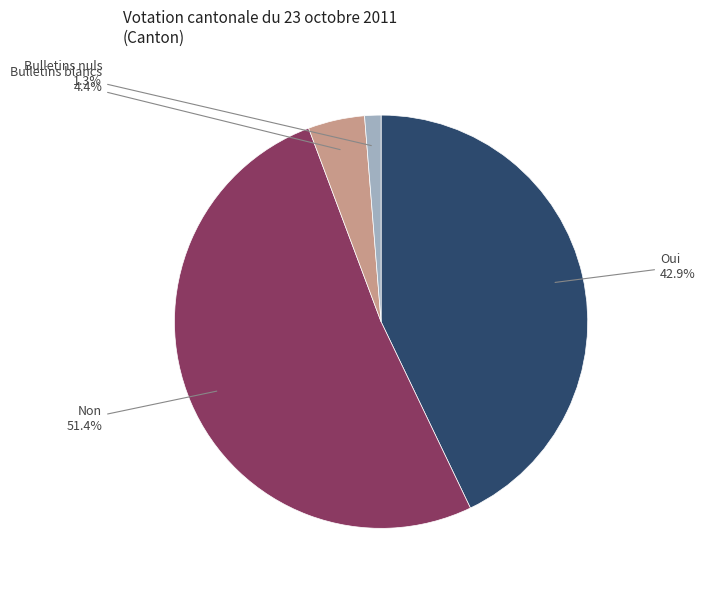

What is the smallest slice in the pie chart?

Bulletins nuls